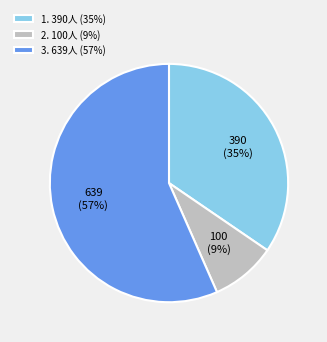

Between 3. 639人 (57%) and 1. 390人 (35%), which is larger?

3. 639人 (57%)